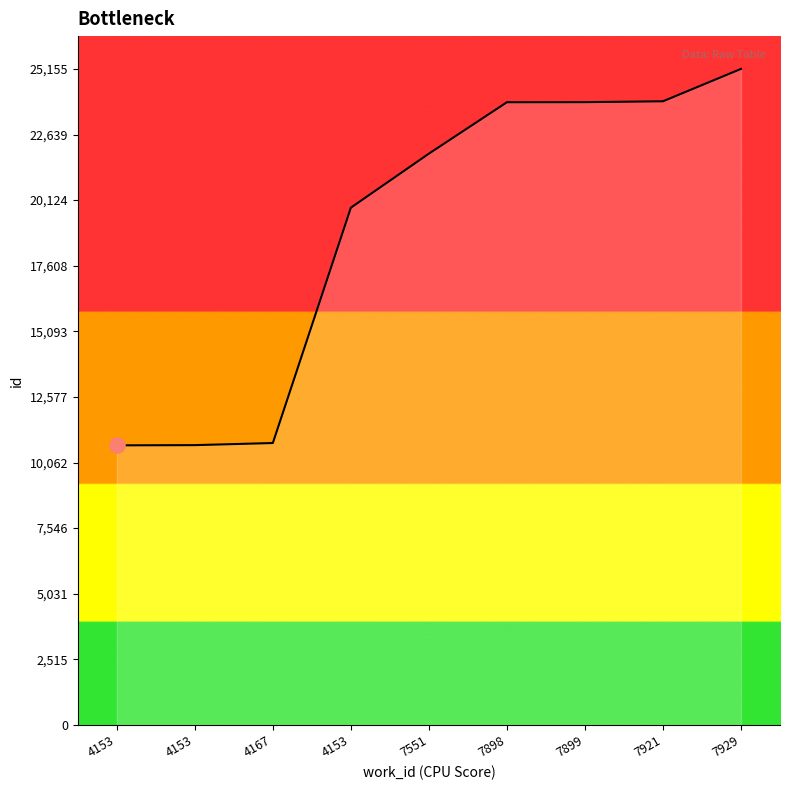

What is the ratio of the value at 7898 to the value at 7921?

1.0